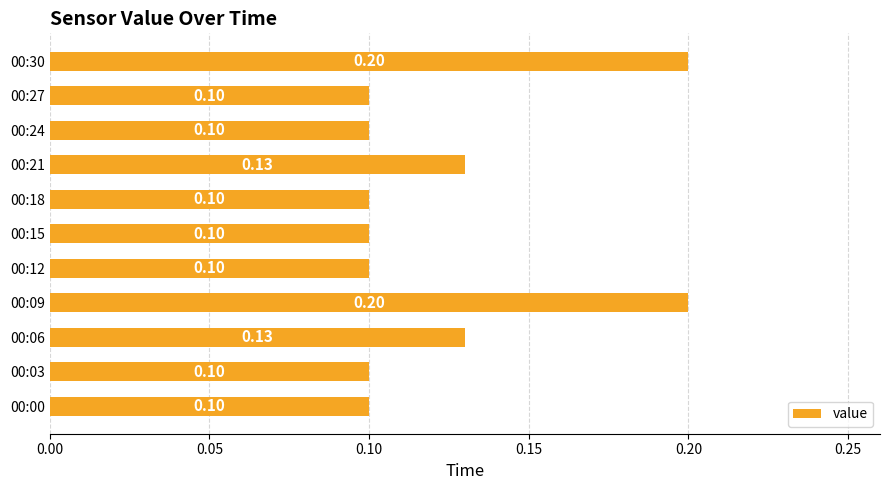

Between 00:09 and 00:24, which is larger?

00:09